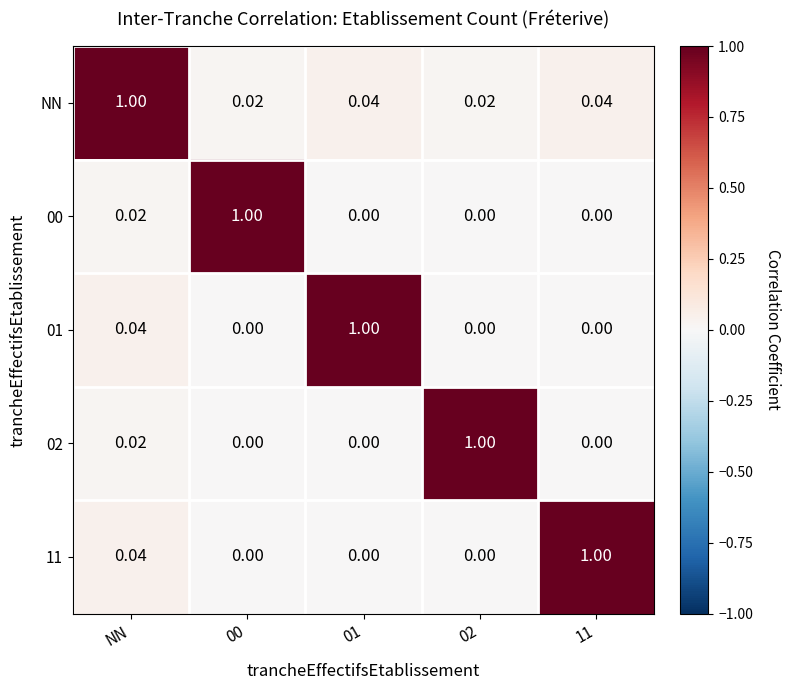

At which category is the sum across all series the highest?

NN